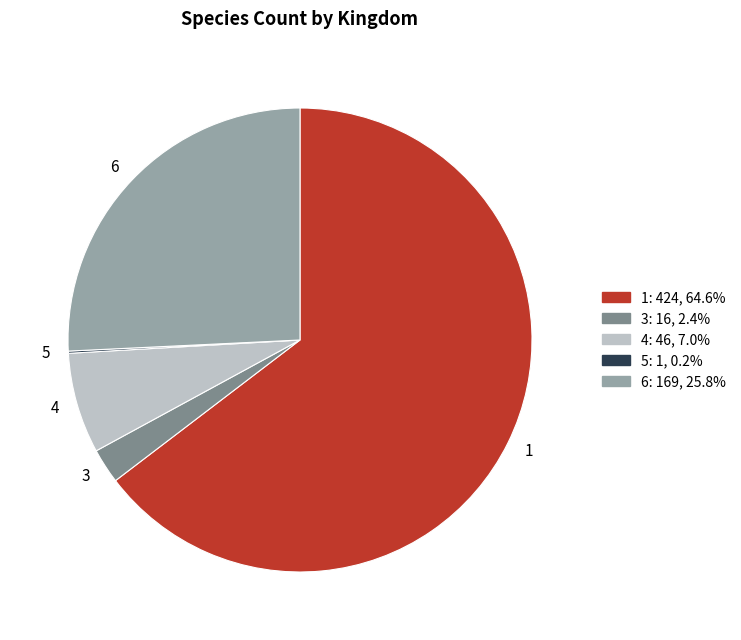

Is the sum of 4 and 1 greater than half?

Yes